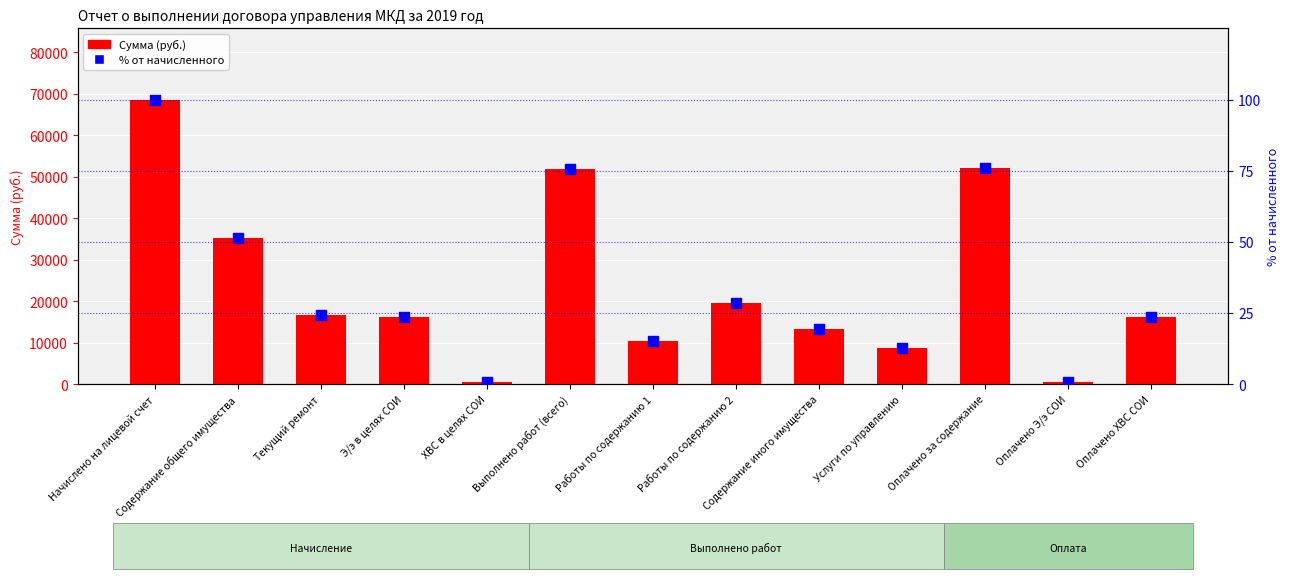

At which category is the sum across all series the highest?

Начислено на лицевой счет